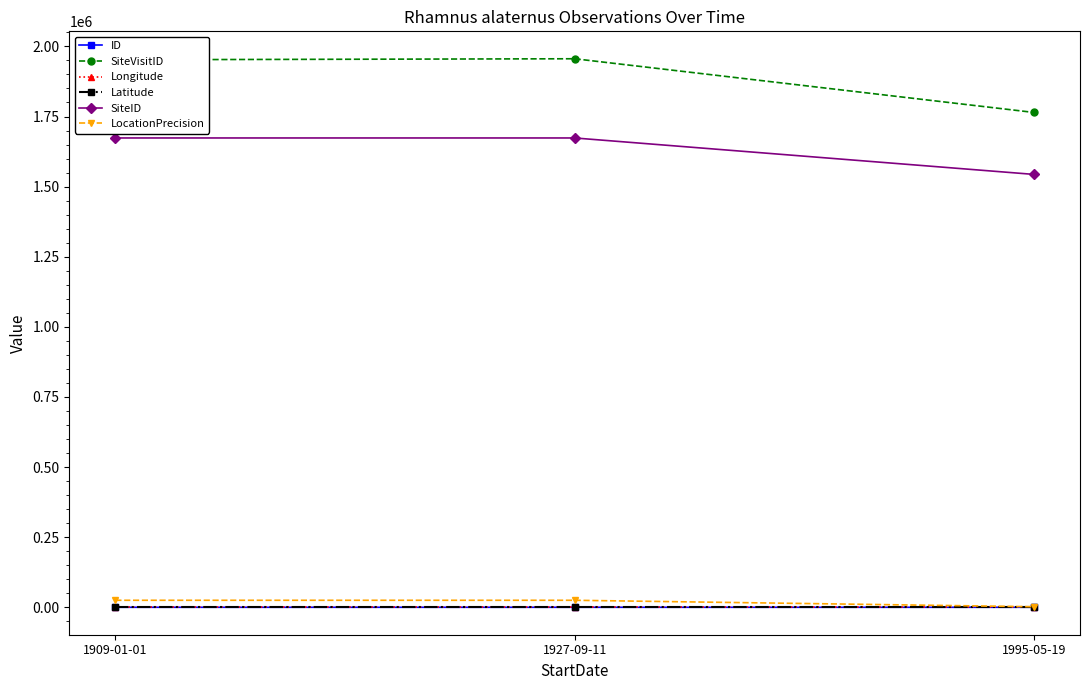

What is the label of the 3rd point from the left?

1995-05-19